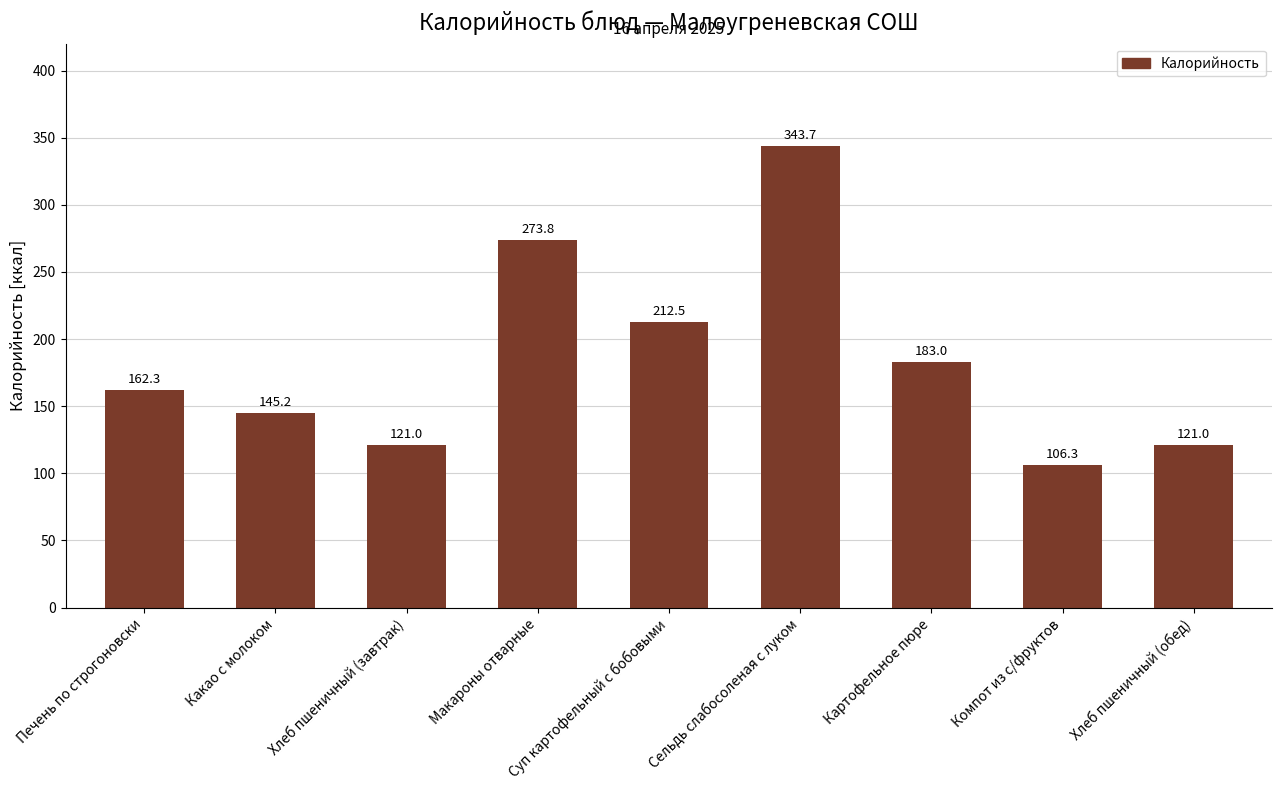

Reading right to left, what are all the values shown in this chart?

Хлеб пшеничный (обед)=121.0	Компот из с/фруктов=106.3	Картофельное пюре=183.0	Сельдь слабосоленая с луком=343.7	Суп картофельный с бобовыми=212.5	Макароны отварные=273.8	Хлеб пшеничный (завтрак)=121.0	Какао с молоком=145.2	Печень по строгоновски=162.3